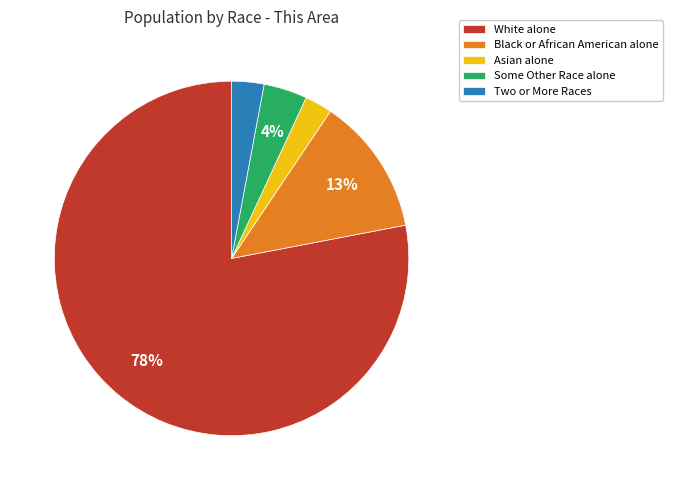

How many segments does this pie chart have?

5